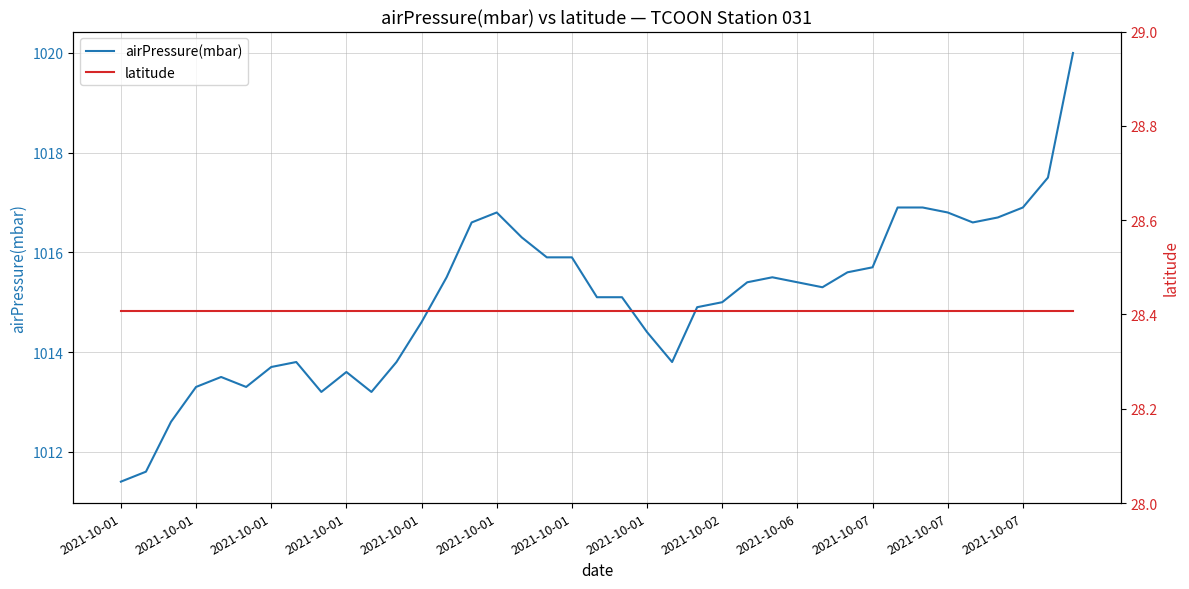

True or false: latitude and airPressure(mbar) intersect in this chart.

False